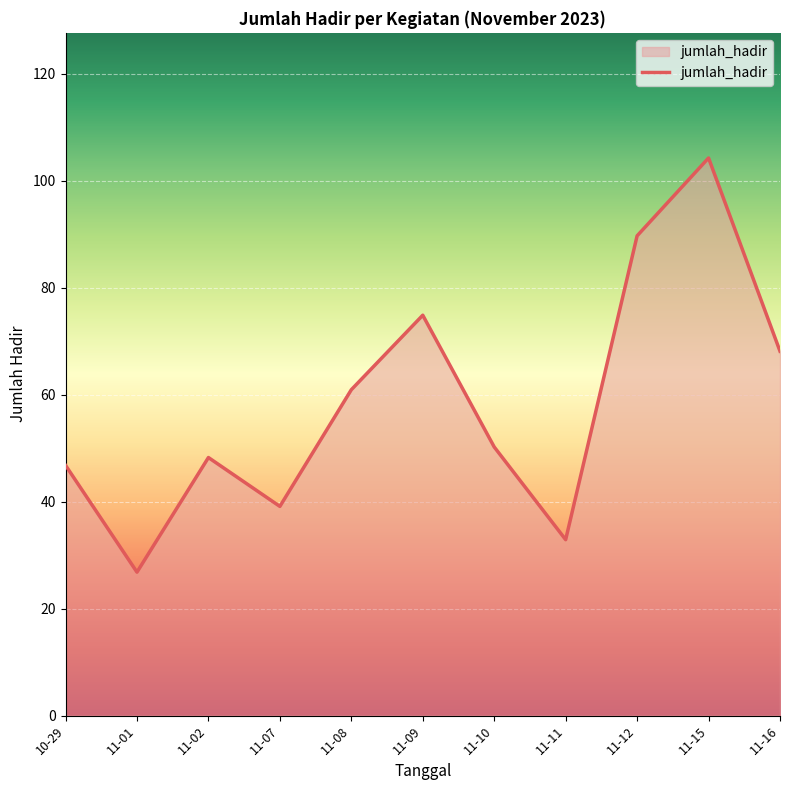

Does the chart display data point markers on the line(s)?

No